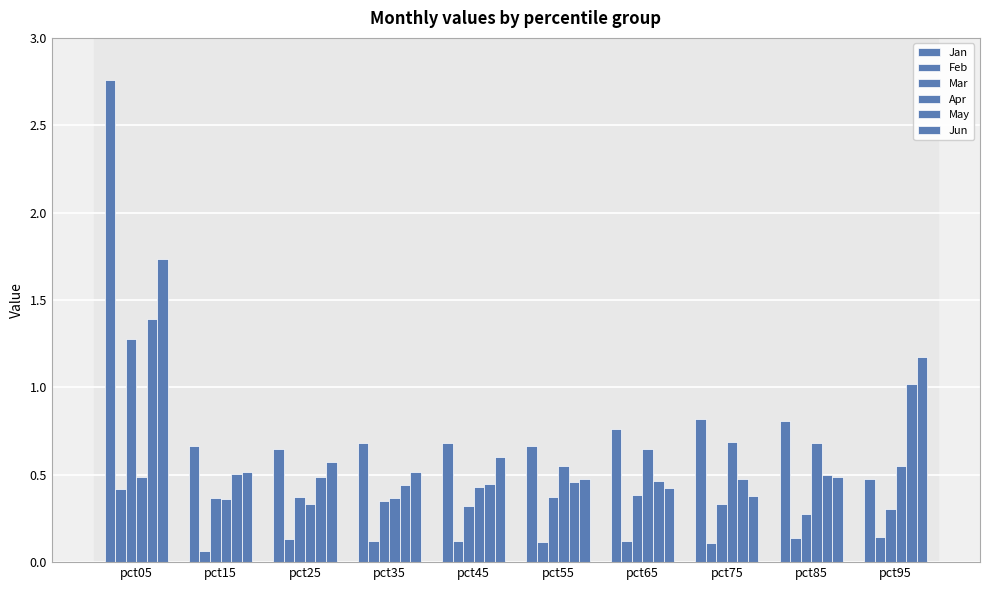

Reading left to right, extract all data points from this chart.

Jan: 2.8	0.7	0.6	0.7	0.7	0.7	0.8	0.8	0.8	0.5
Feb: 0.4	0.1	0.1	0.1	0.1	0.1	0.1	0.1	0.1	0.1
Mar: 1.3	0.4	0.4	0.4	0.3	0.4	0.4	0.3	0.3	0.3
Apr: 0.5	0.4	0.3	0.4	0.4	0.5	0.6	0.7	0.7	0.6
May: 1.4	0.5	0.5	0.4	0.4	0.5	0.5	0.5	0.5	1.0
Jun: 1.7	0.5	0.6	0.5	0.6	0.5	0.4	0.4	0.5	1.2